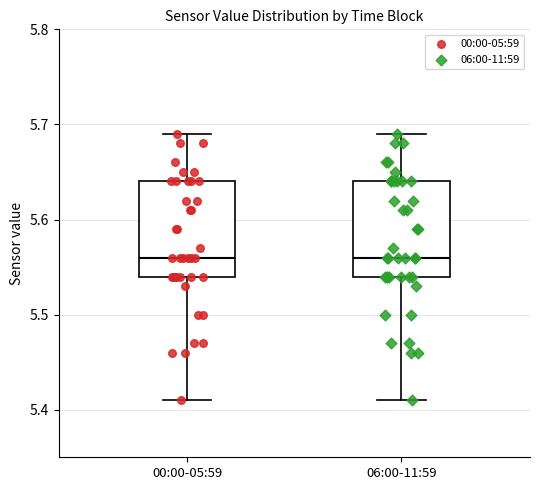

Where is the upper edge of the box for 00:00-05:59 on the y-axis? The values are not printed on the chart, so give them approximately, as read against the axis.

5.64